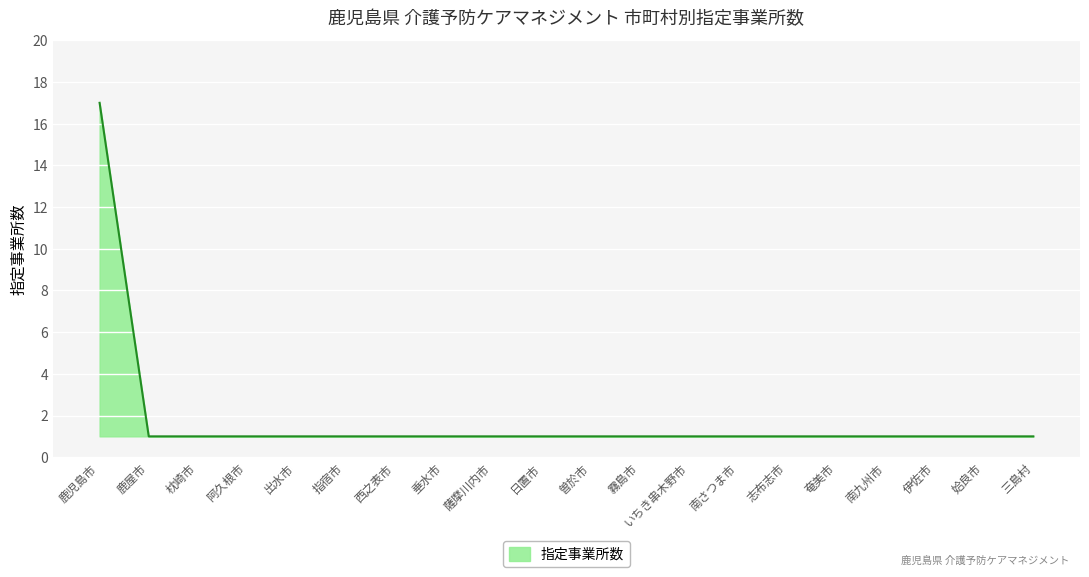

Reading left to right, transcribe all the data shown in this chart.

17	1	1	1	1	1	1	1	1	1	1	1	1	1	1	1	1	1	1	1